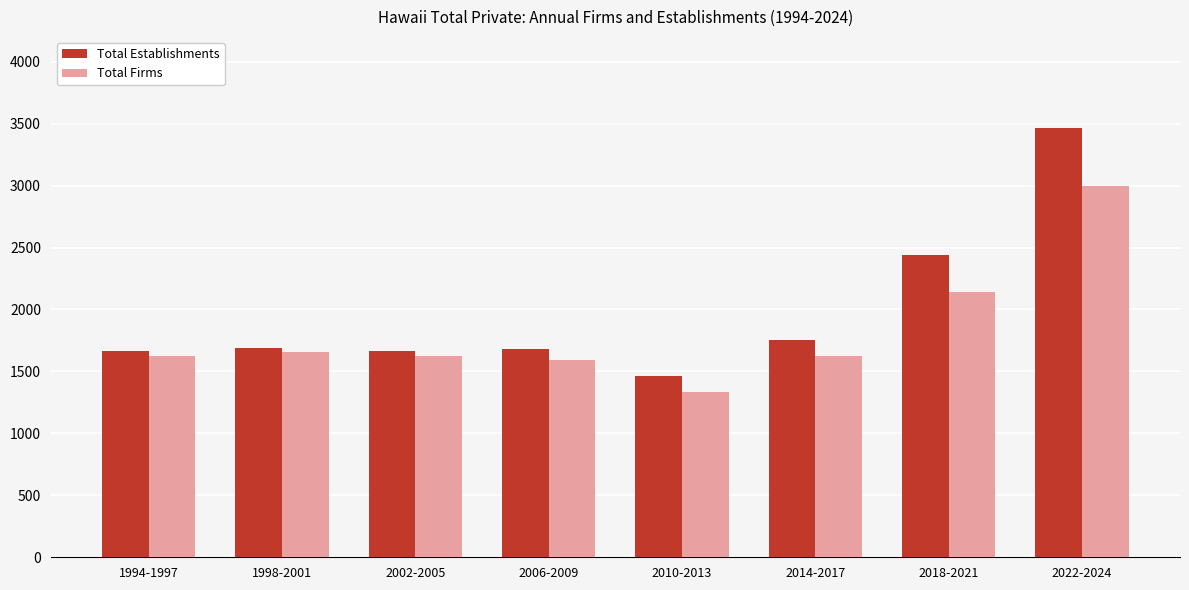

Rank the series at 1998-2001 from lowest to highest value.

Total Firms, Total Establishments